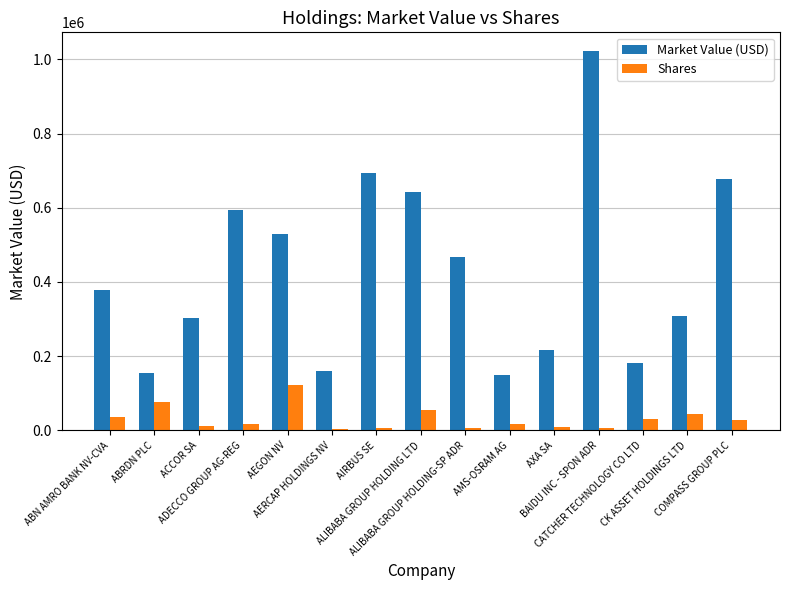

Which series has the largest range (max minus min)?

Market Value (USD)